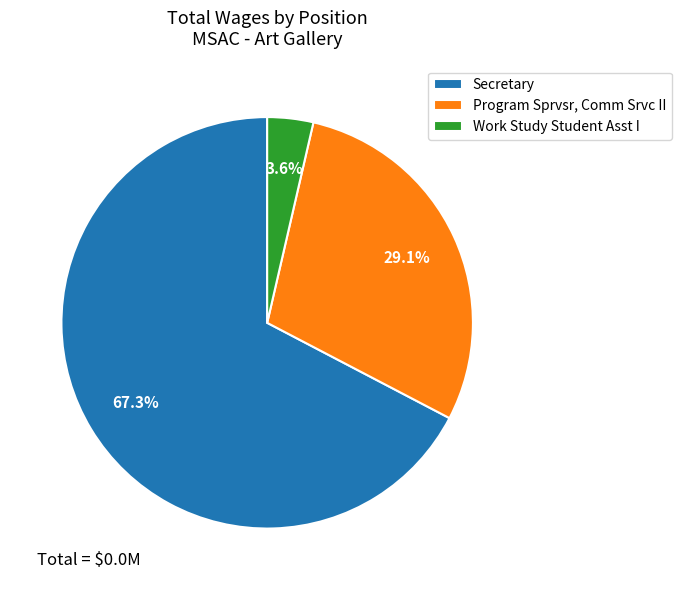

Rank the categories by value from lowest to highest.

Work Study Student Asst I, Program Sprvsr, Comm Srvc II, Secretary